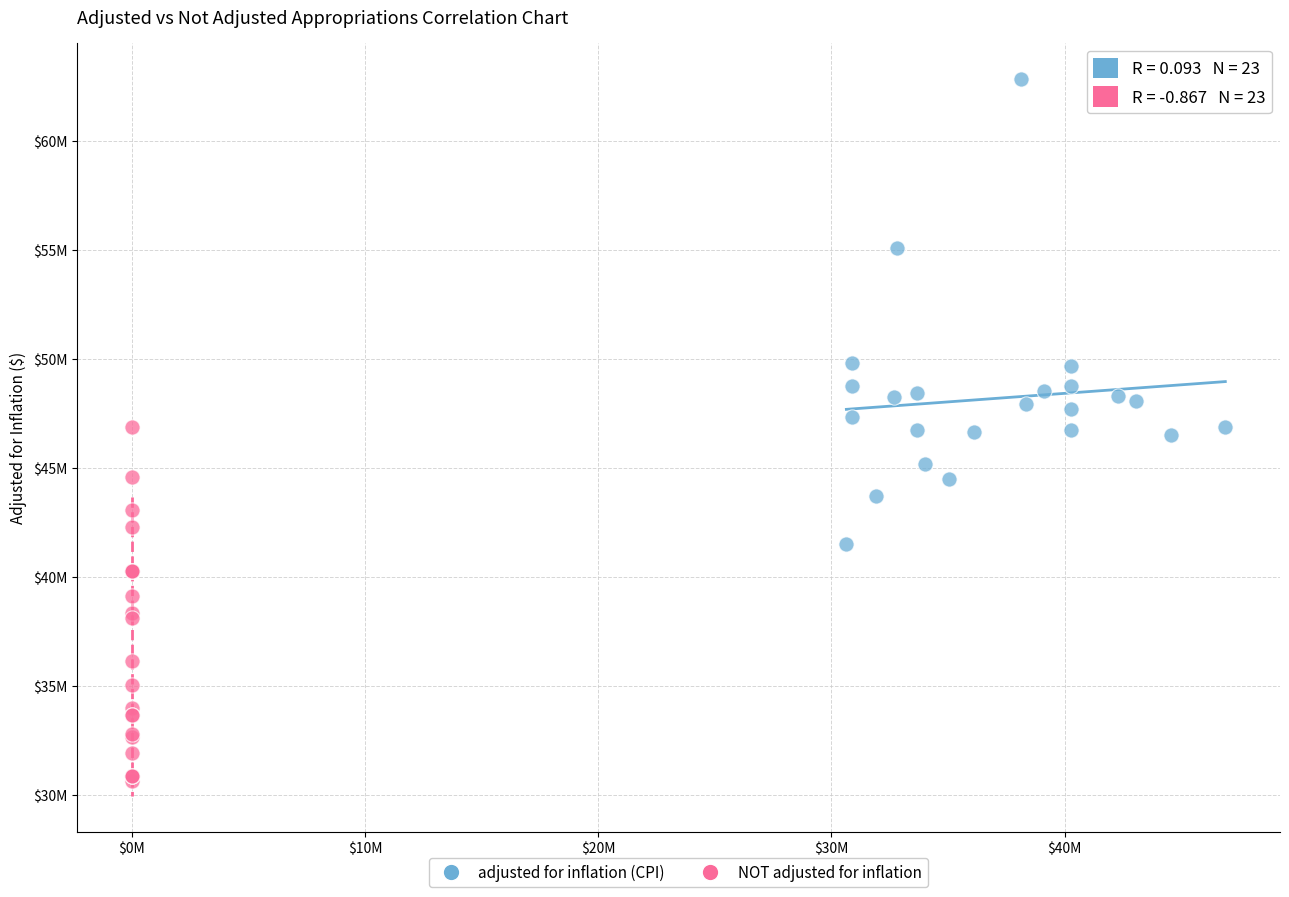

What are all the series names shown in the legend?

adjusted for inflation (CPI), NOT adjusted for inflation